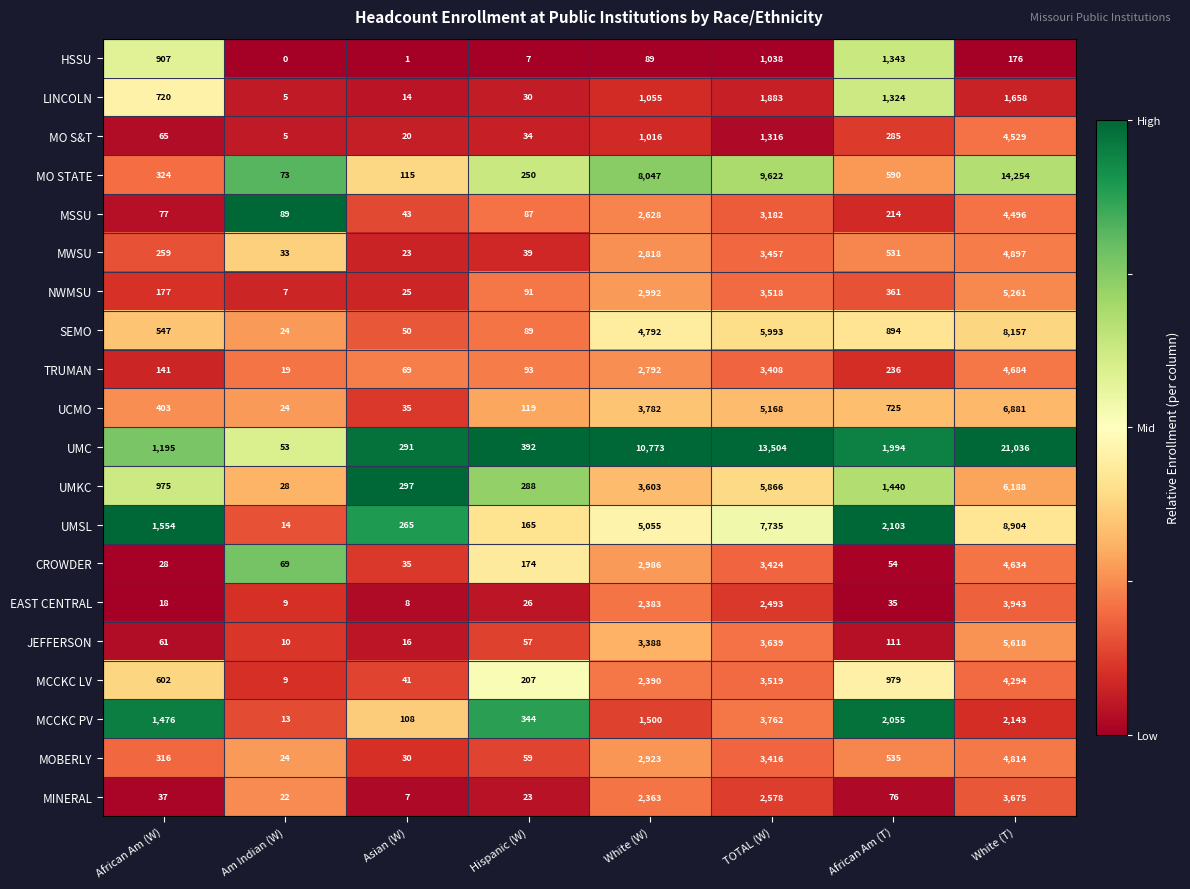

What is the difference between the highest and lowest values at African Am (W)?

1536